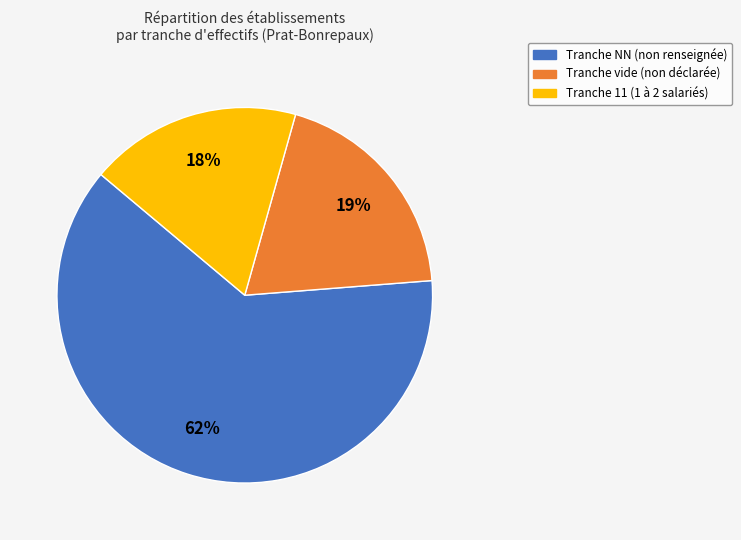

To the nearest percent, what is the difference between the largest and smallest slice percentages?

44%